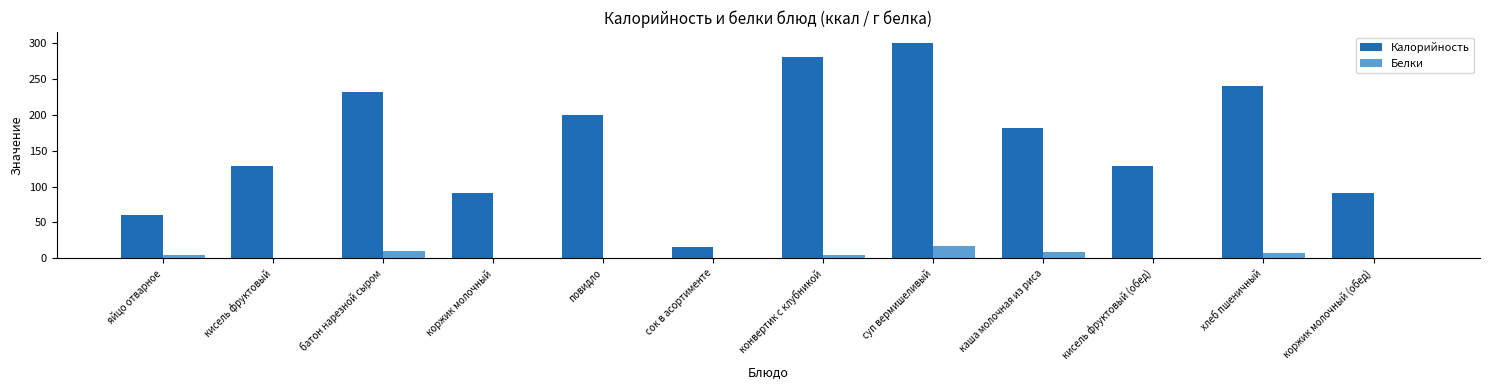

What is the sum of all Калорийность values?

1948.0